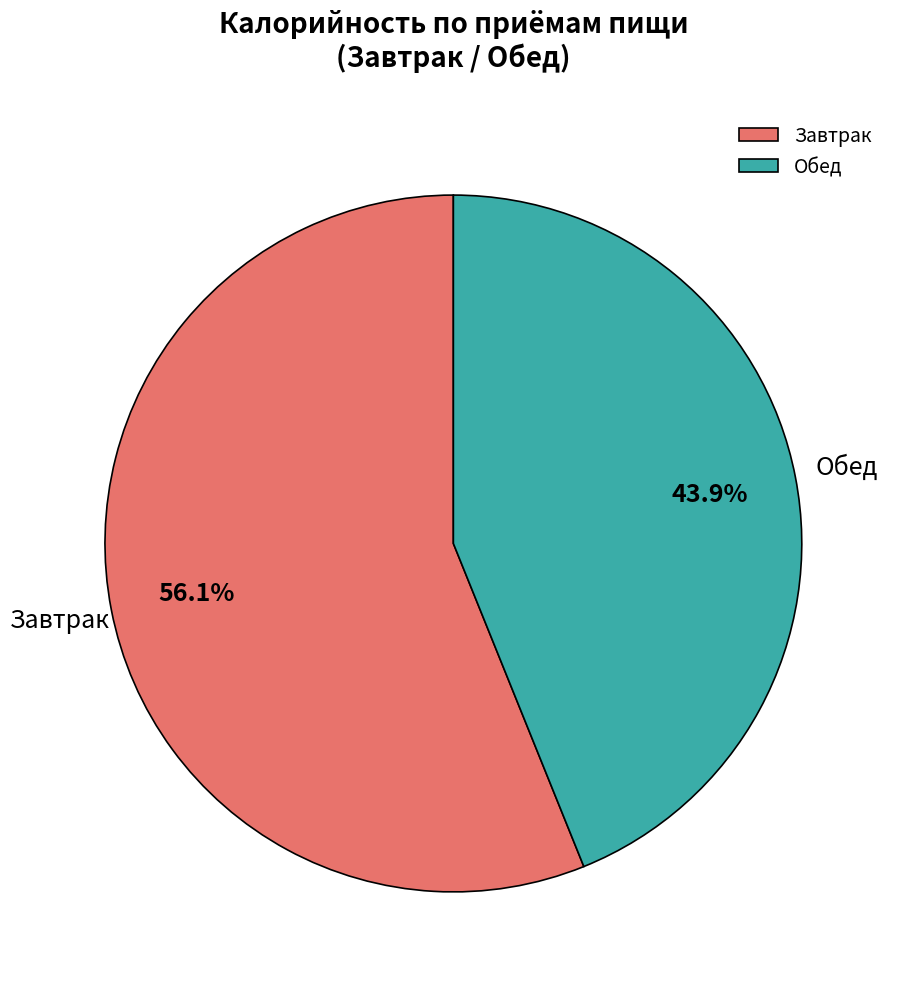

Which slice represents more than half of the pie?

Завтрак